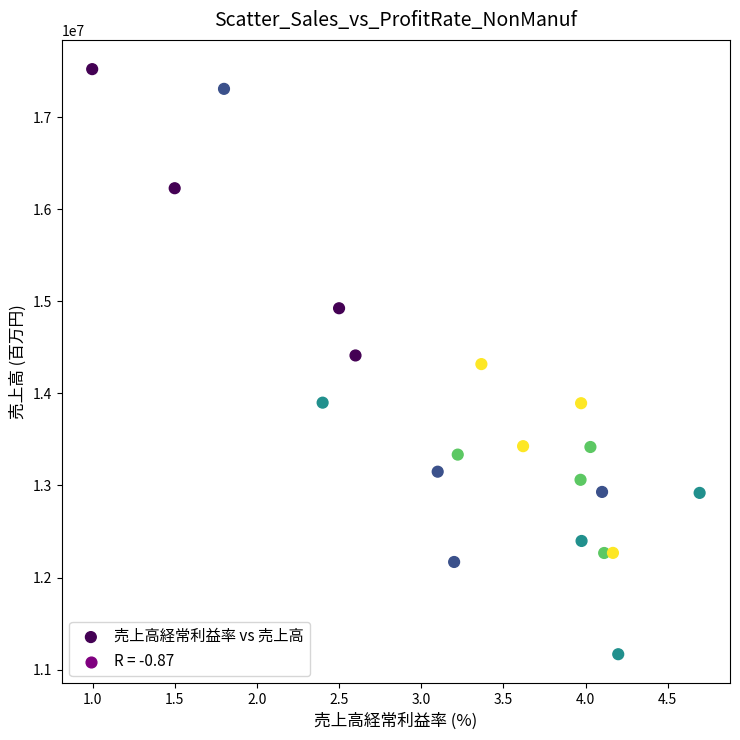

What is the range of Y values (max minus min)?

6355413